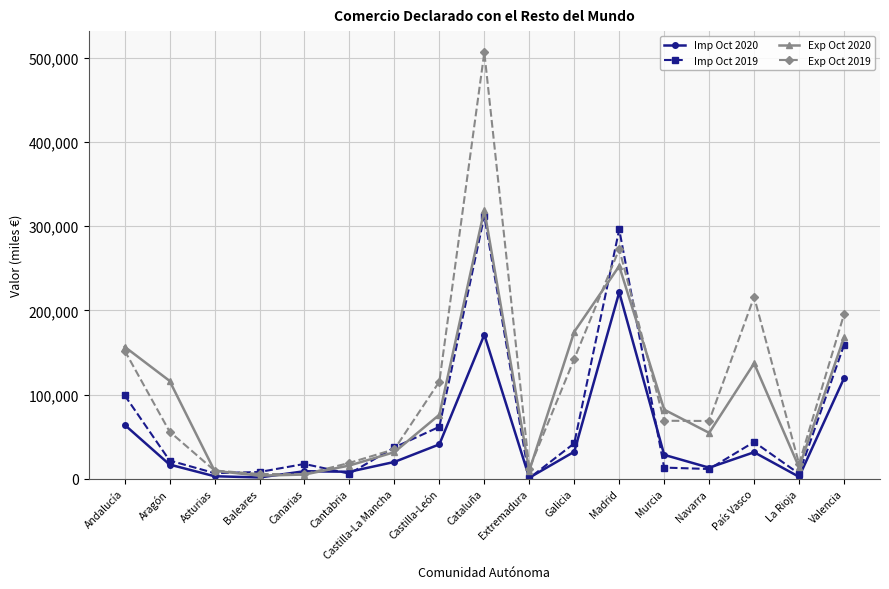

What is the label of the 9th point from the right?

Cataluña